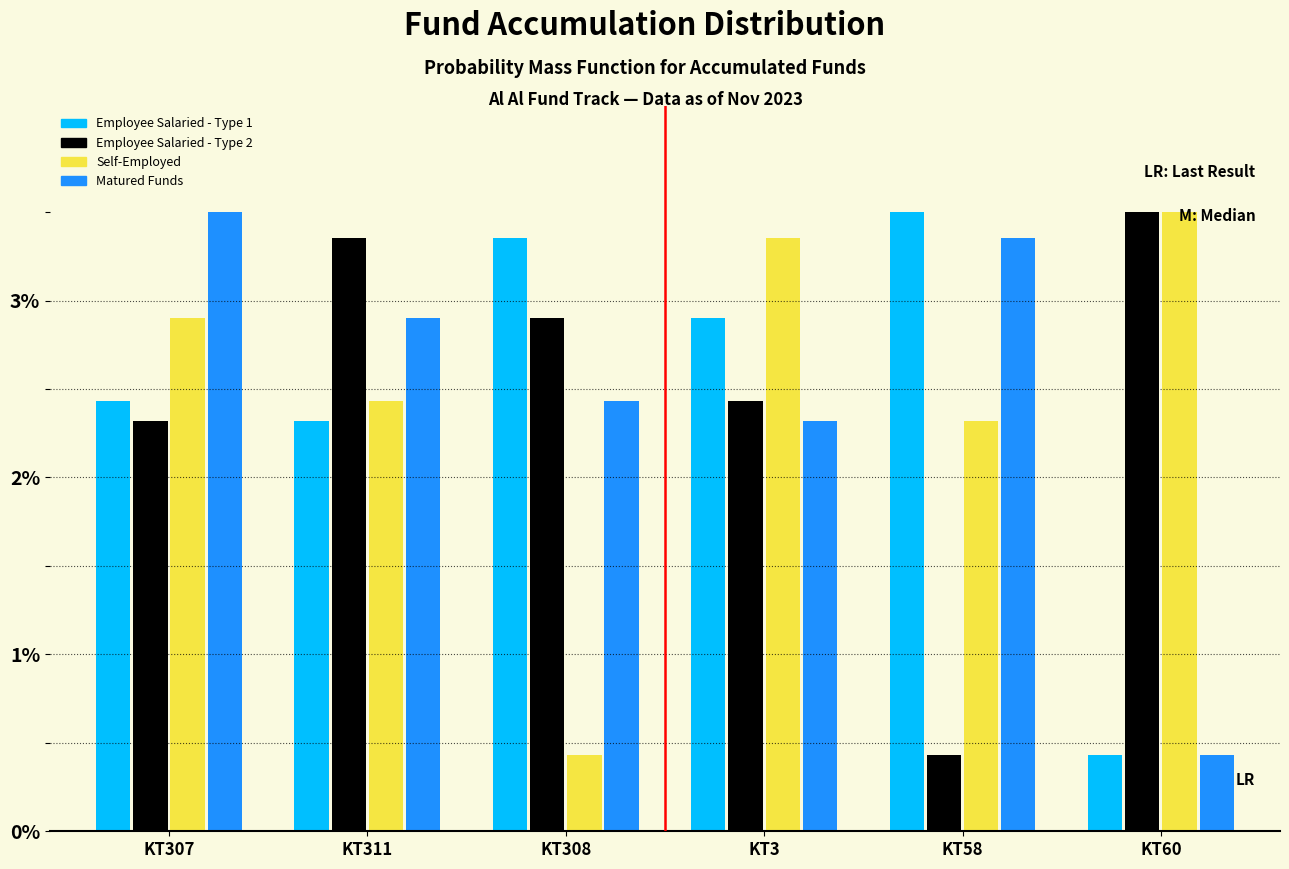

What is the total value across all series at KT60?

7.9